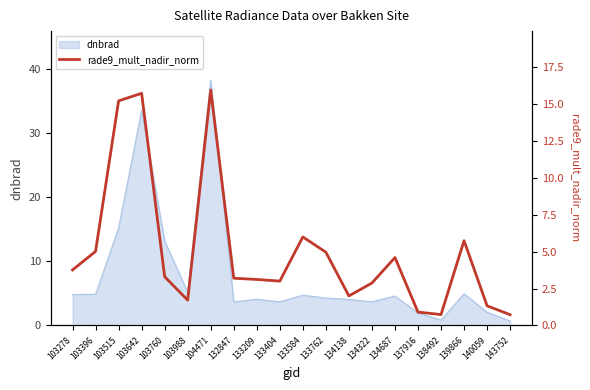

Where does the data first go above 3?

103278